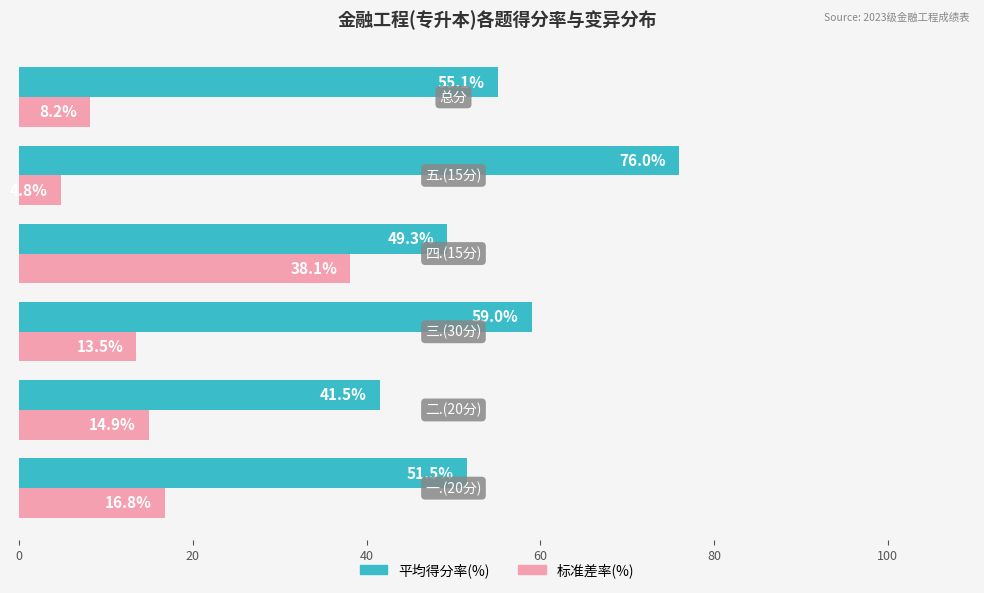

How many data points in 标准差率(%) are less than 14?

3